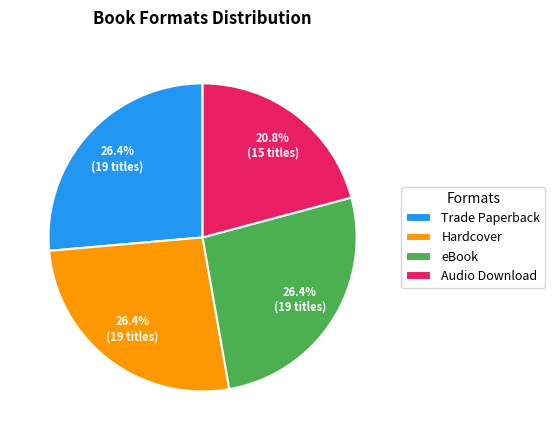

Is it true that eBook is 37% of the pie?

False